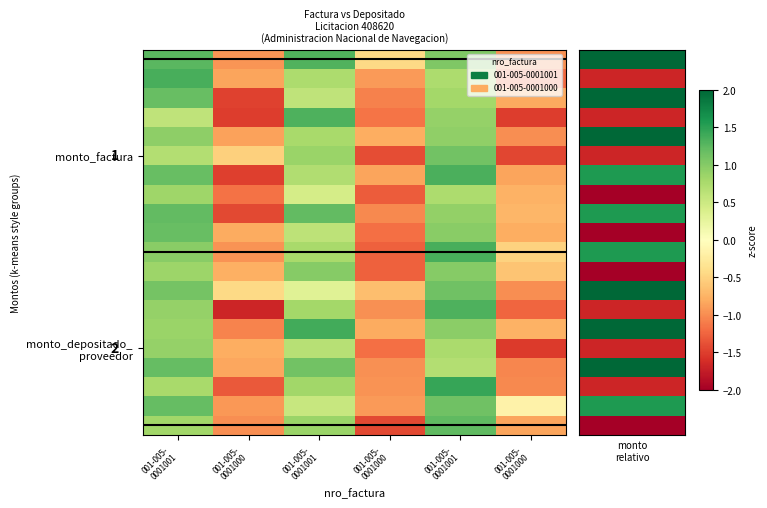

What is the minimum value for monto_factura?

-1.4